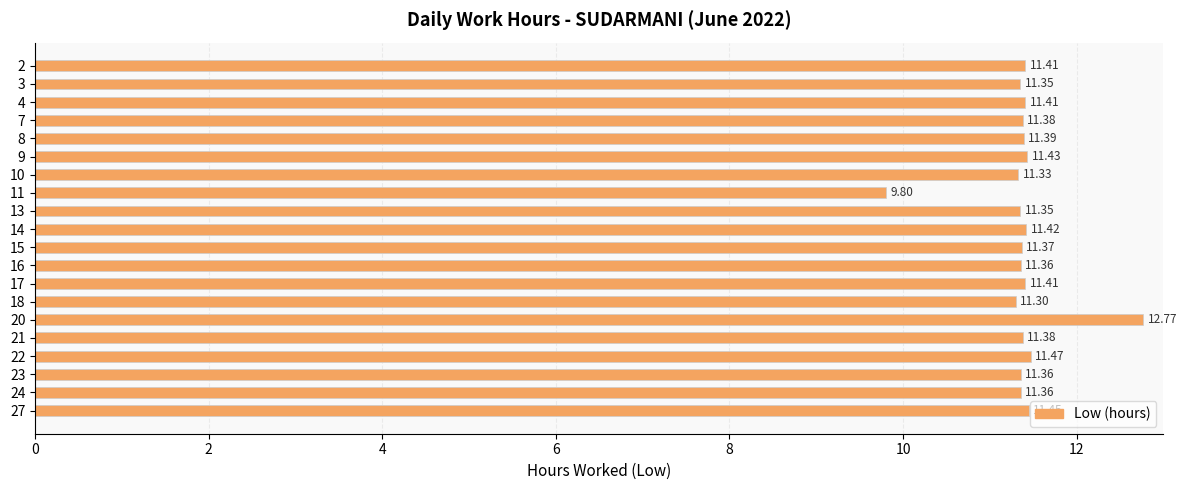

The chart shows a value of 11.4 at 4. True or false?

True